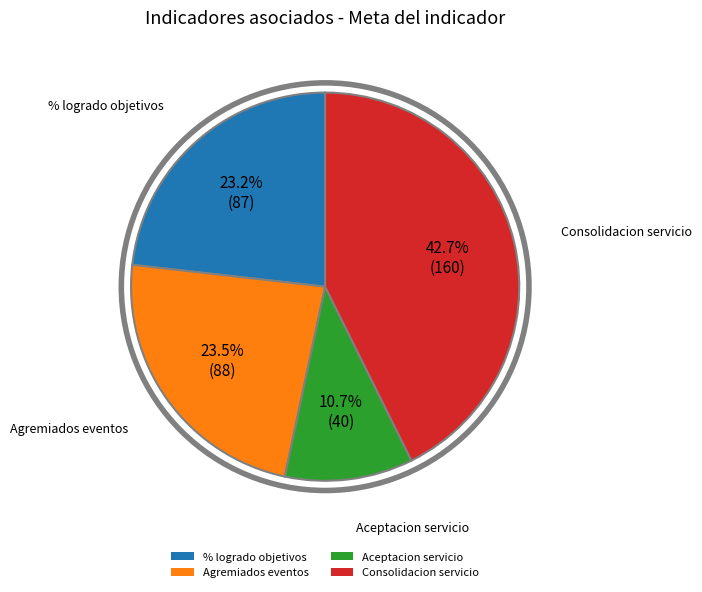

Count the number of slices in the pie.

4